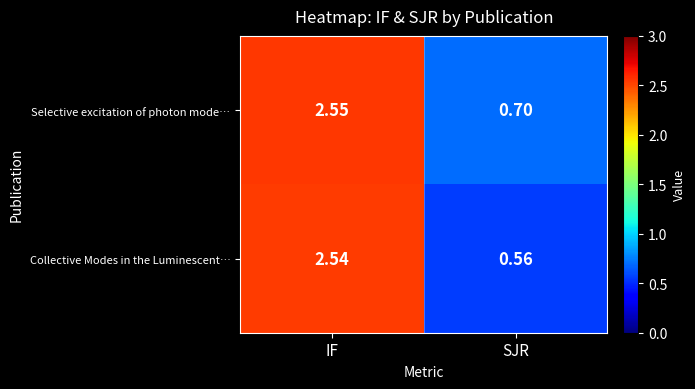

At which label does Collective Modes in the Luminescent… reach its peak?

IF